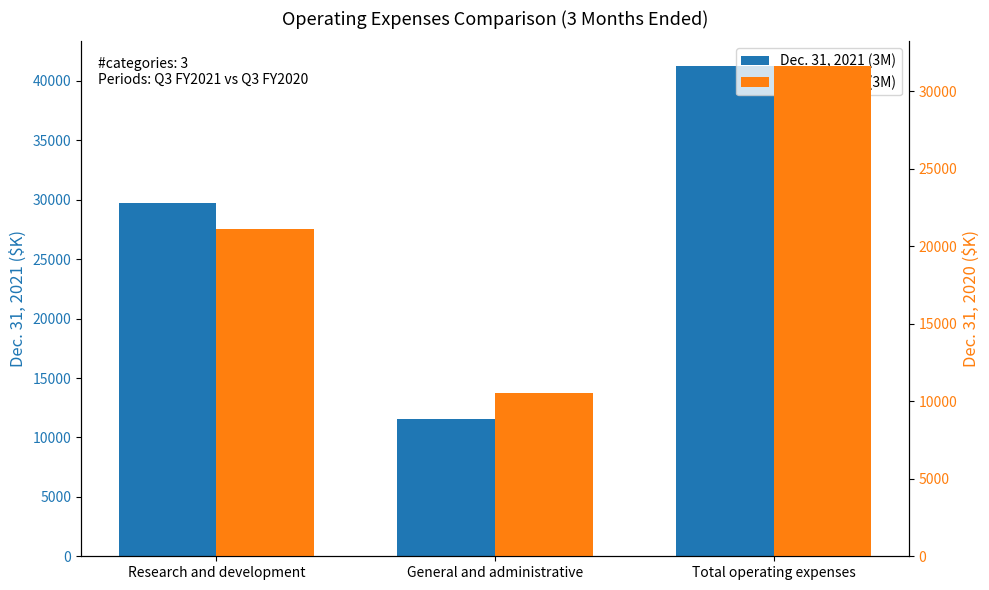

At which label does Dec. 31, 2021 (3M) reach its minimum?

General and administrative